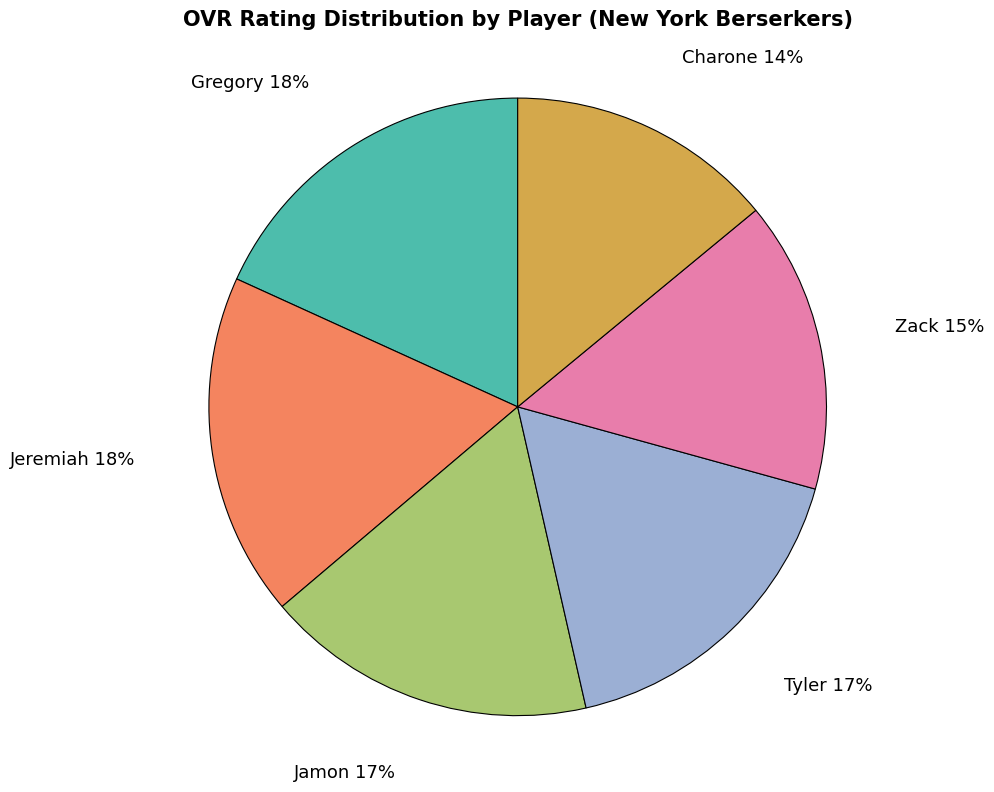

To the nearest percent, what is the average slice percentage?

17%